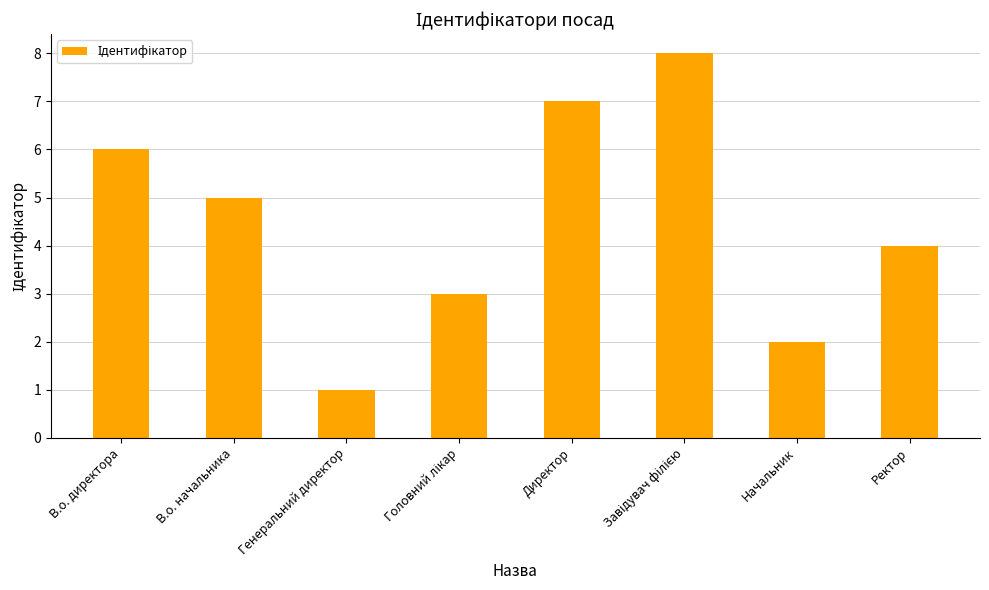

Is it true that the value at Директор is 7?

True